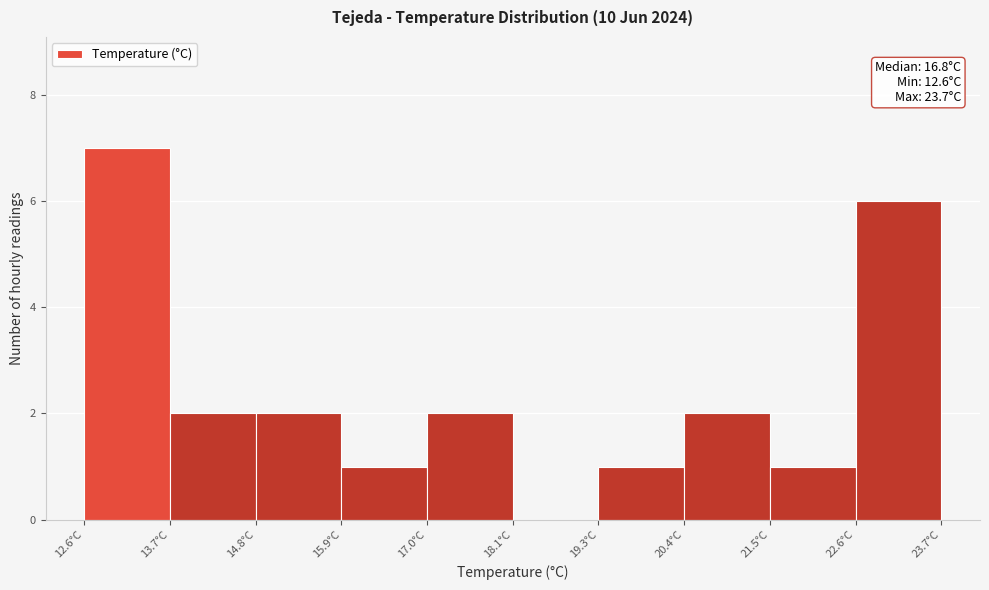

Which range on the x-axis has the tallest bar?

12.6 to 13.8